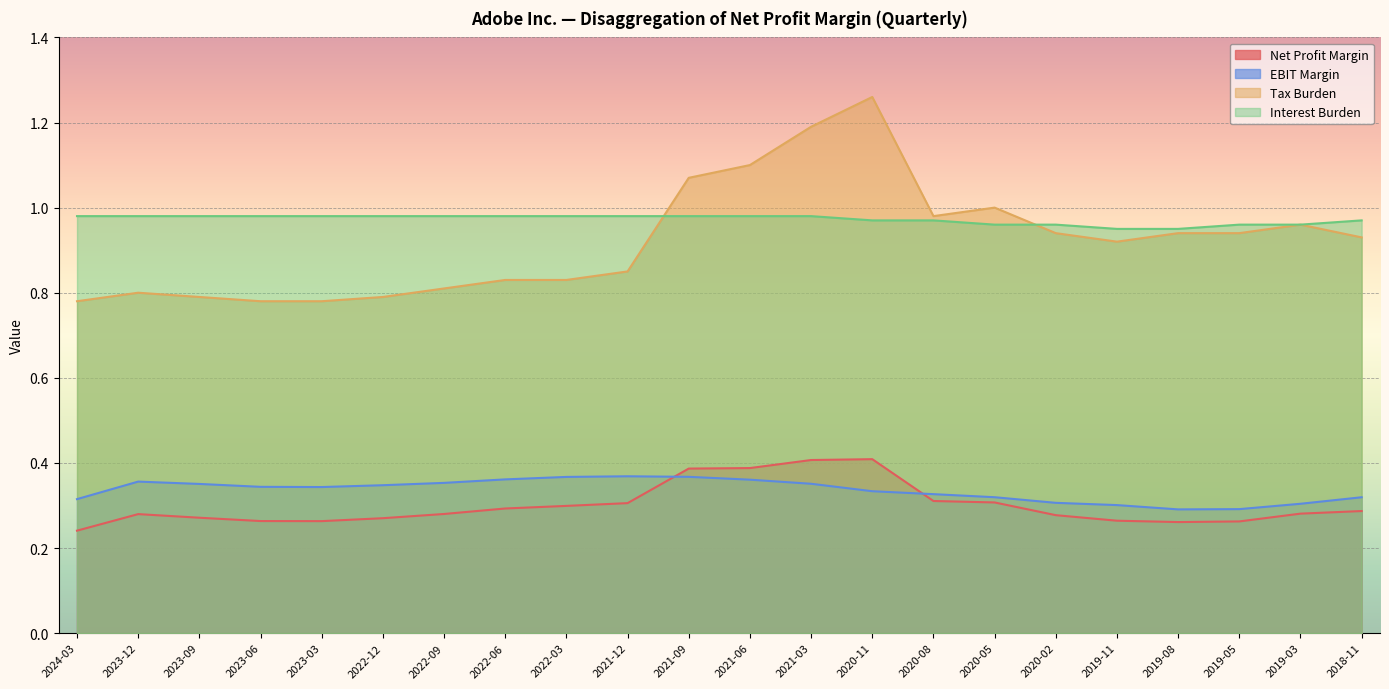

How many lines are shown in the chart?

4